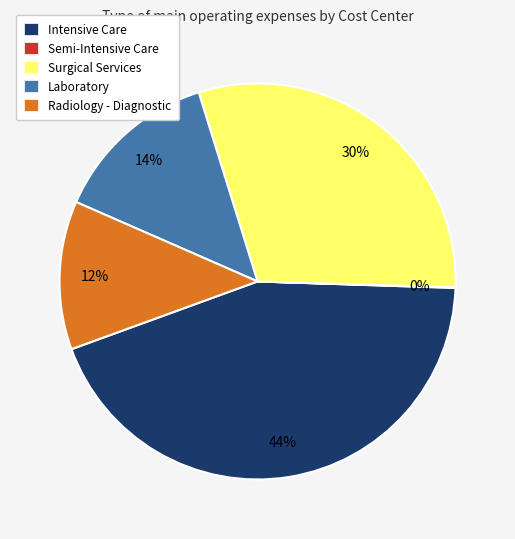

To the nearest percent, what is the average slice percentage?

20%